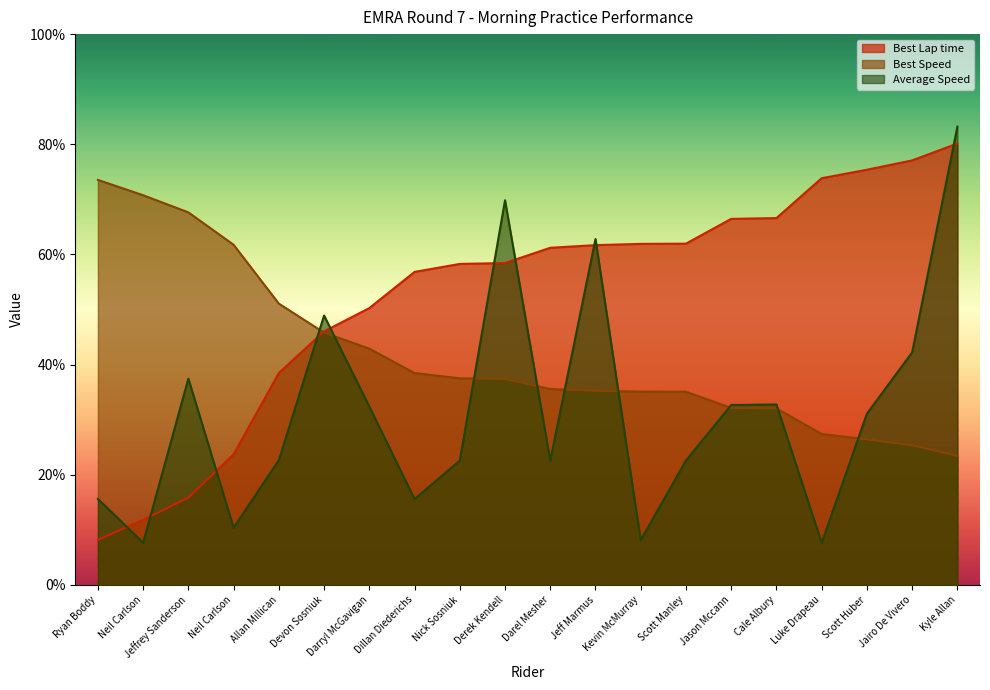

Which series has the widest spread of values?

Average Speed